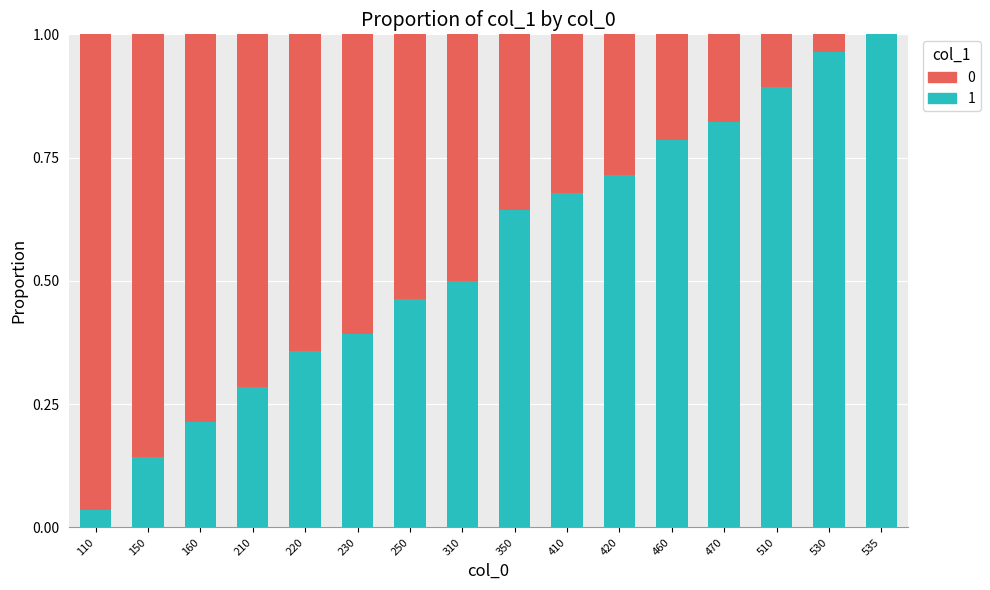

What is the sum of all 1 values?

8.9